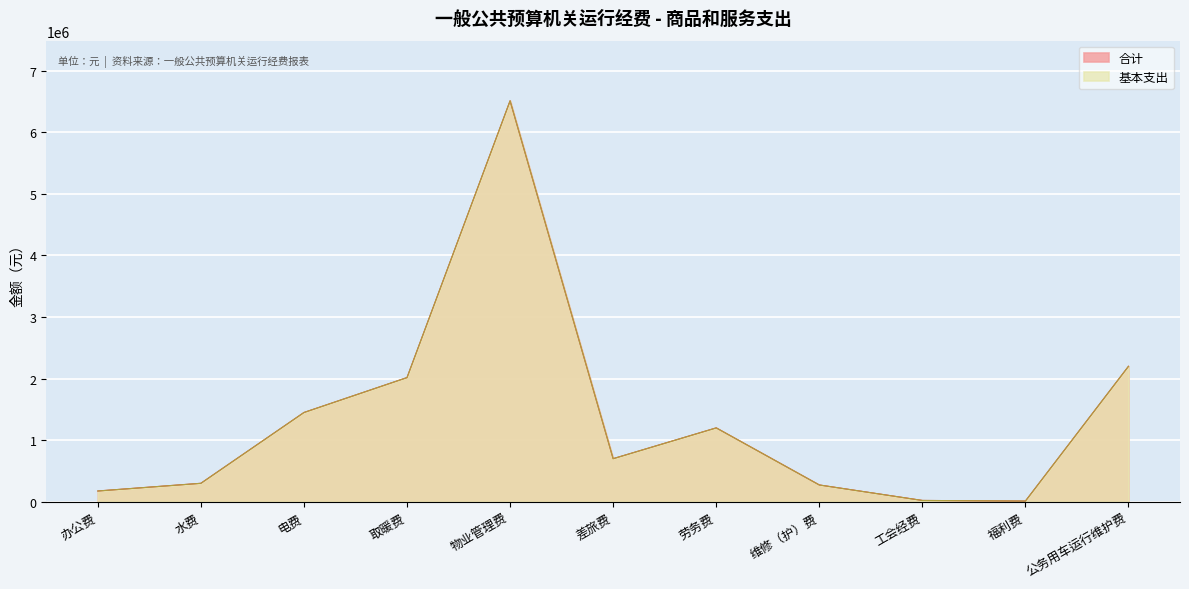

Reading left to right, list all the values displayed in this chart.

合计: 办公费=175000.0	水费=300000.0	电费=1450000.0	取暖费=2016928.0	物业管理费=6511617.0	差旅费=700000.0	劳务费=1200000.0	维修（护）费=273072.0	工会经费=21503.5	福利费=11631.1	公务用车运行维护费=2200000.0
基本支出: 办公费=175000.0	水费=300000.0	电费=1450000.0	取暖费=2016928.0	物业管理费=6511617.0	差旅费=700000.0	劳务费=1200000.0	维修（护）费=273072.0	工会经费=21503.5	福利费=11631.1	公务用车运行维护费=2200000.0